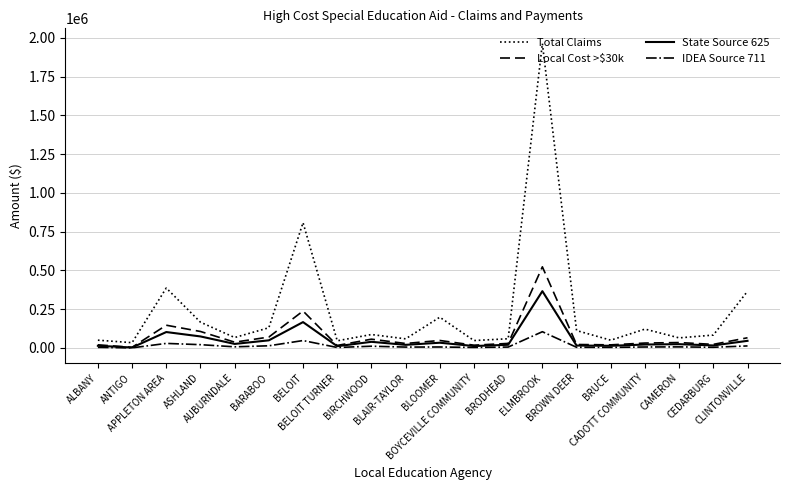

At which category is the sum across all series the highest?

ELMBROOK